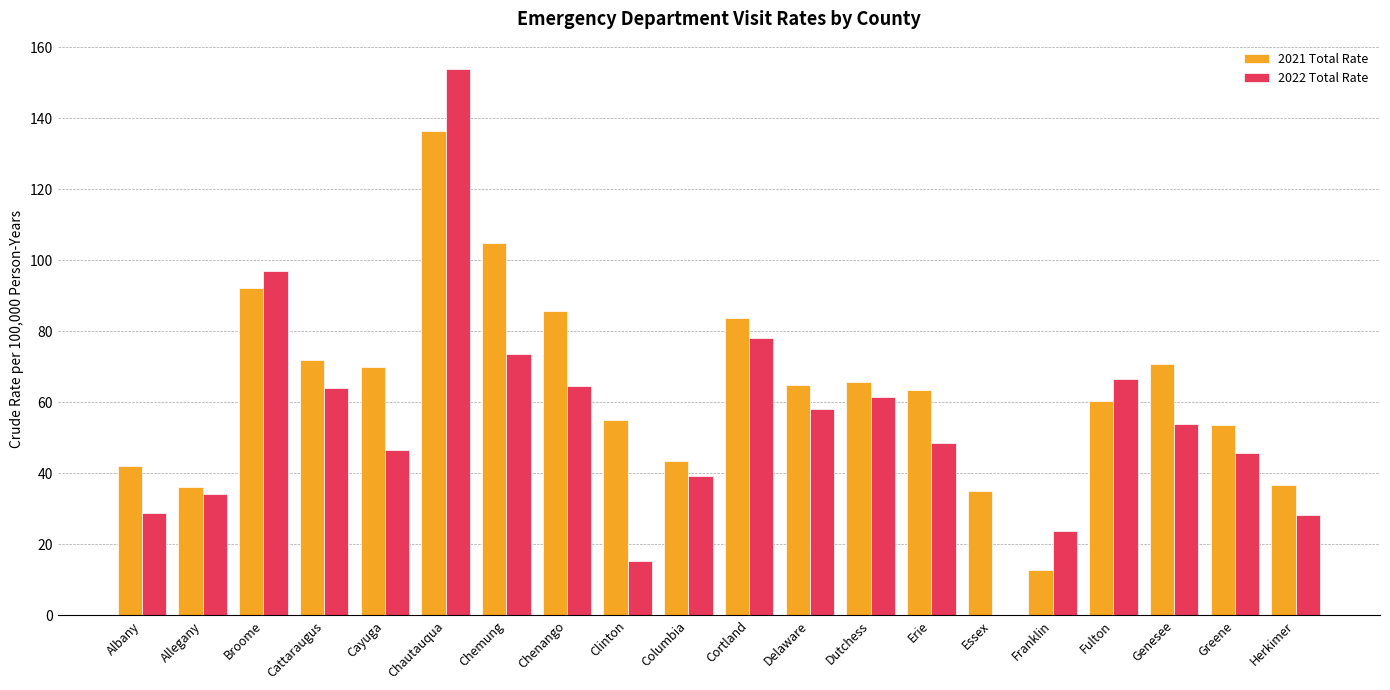

Read the 2021 Total Rate value at Dutchess.

65.8